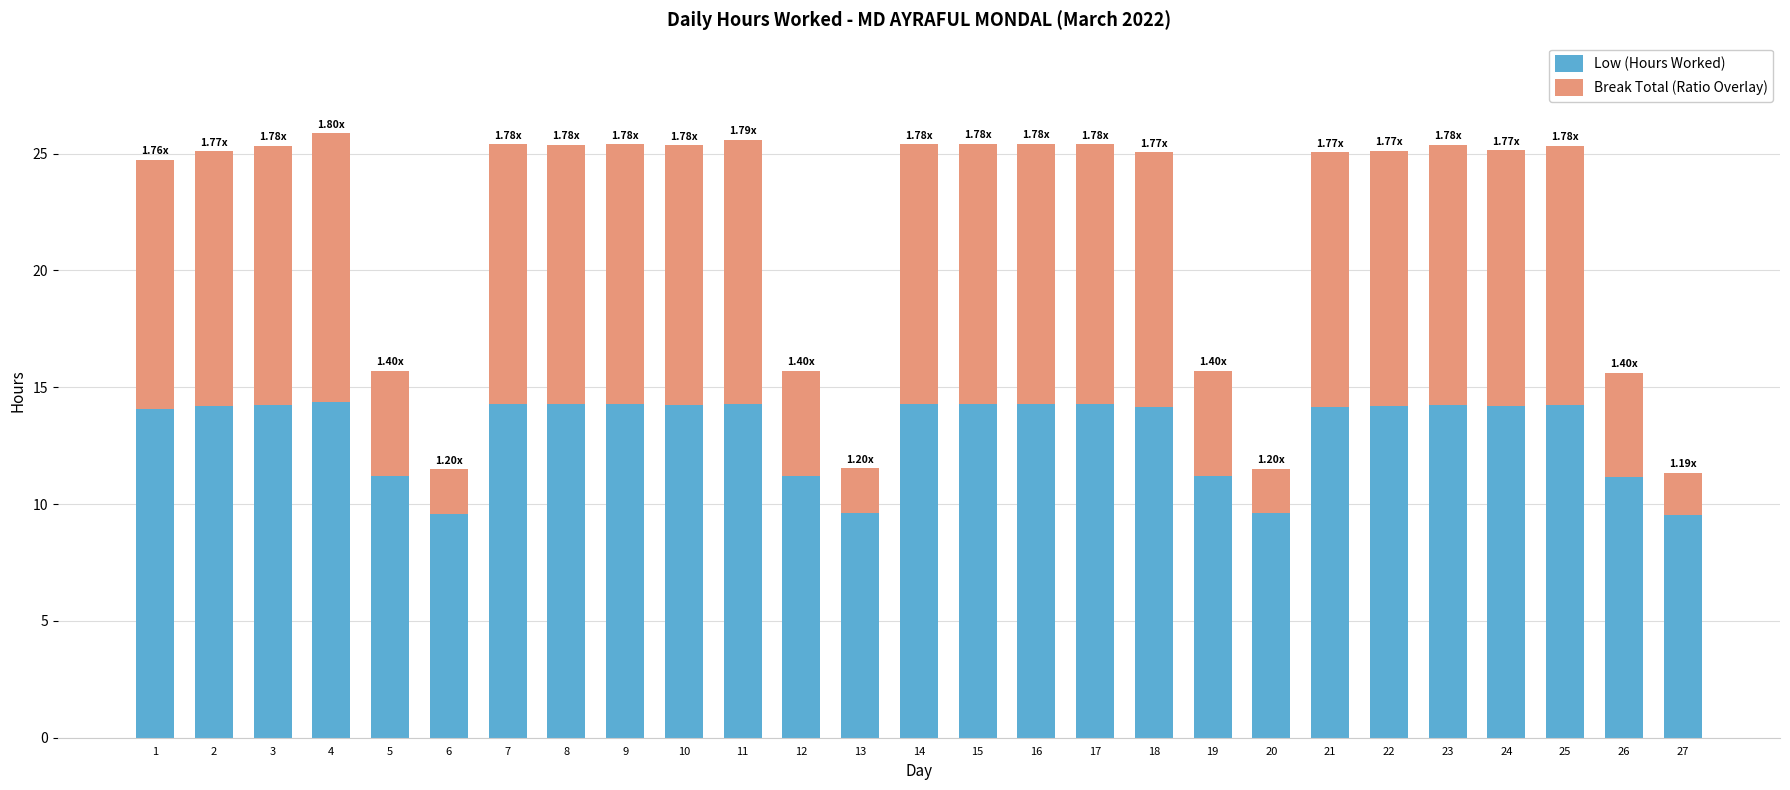

What is the total value across all series at 3?

25.3